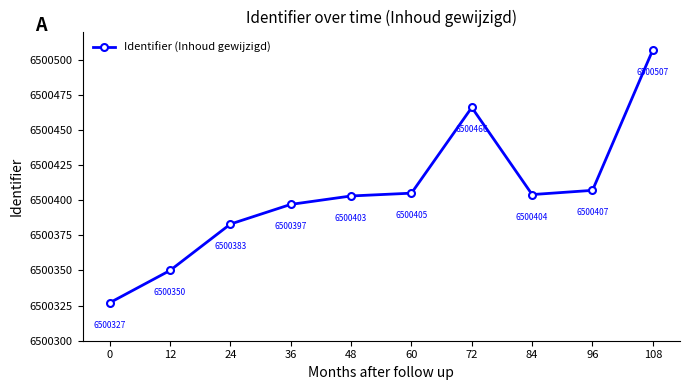

How many series are shown in this chart?

1